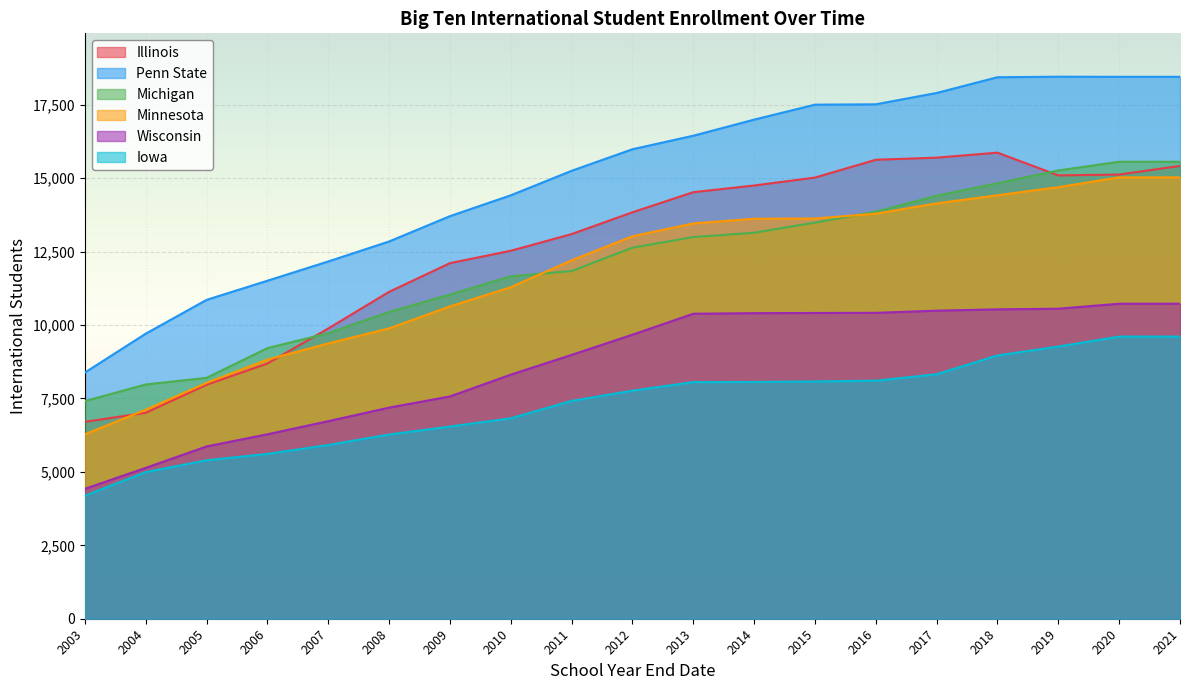

What is the value of the Iowa point at the 13th from the left?

8079